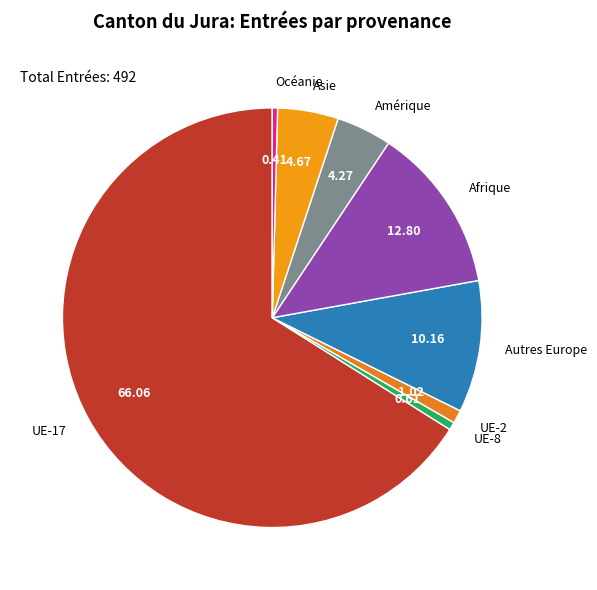

Is the sum of UE-8 and Océanie greater than half?

No